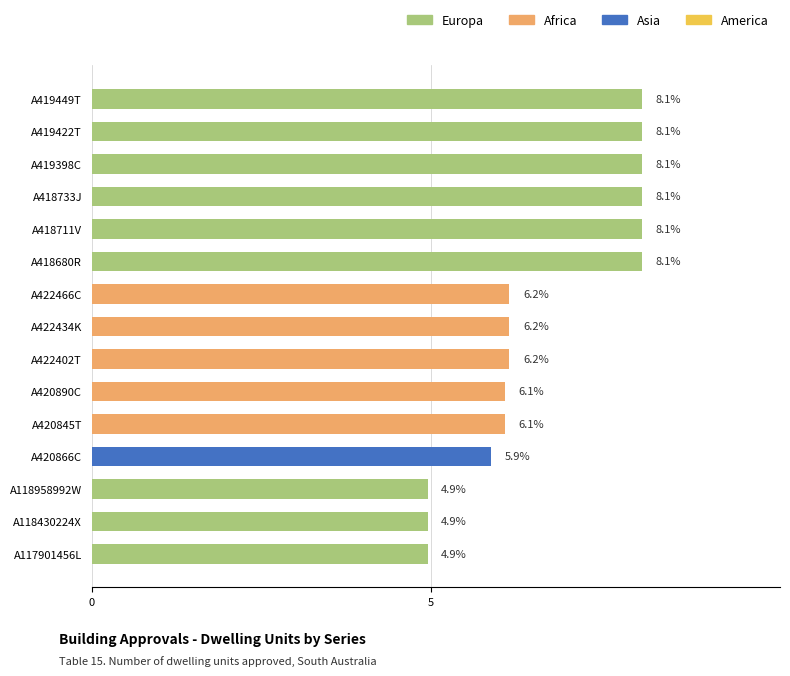

What is the change in value from A419422T to A420845T?

-2.0